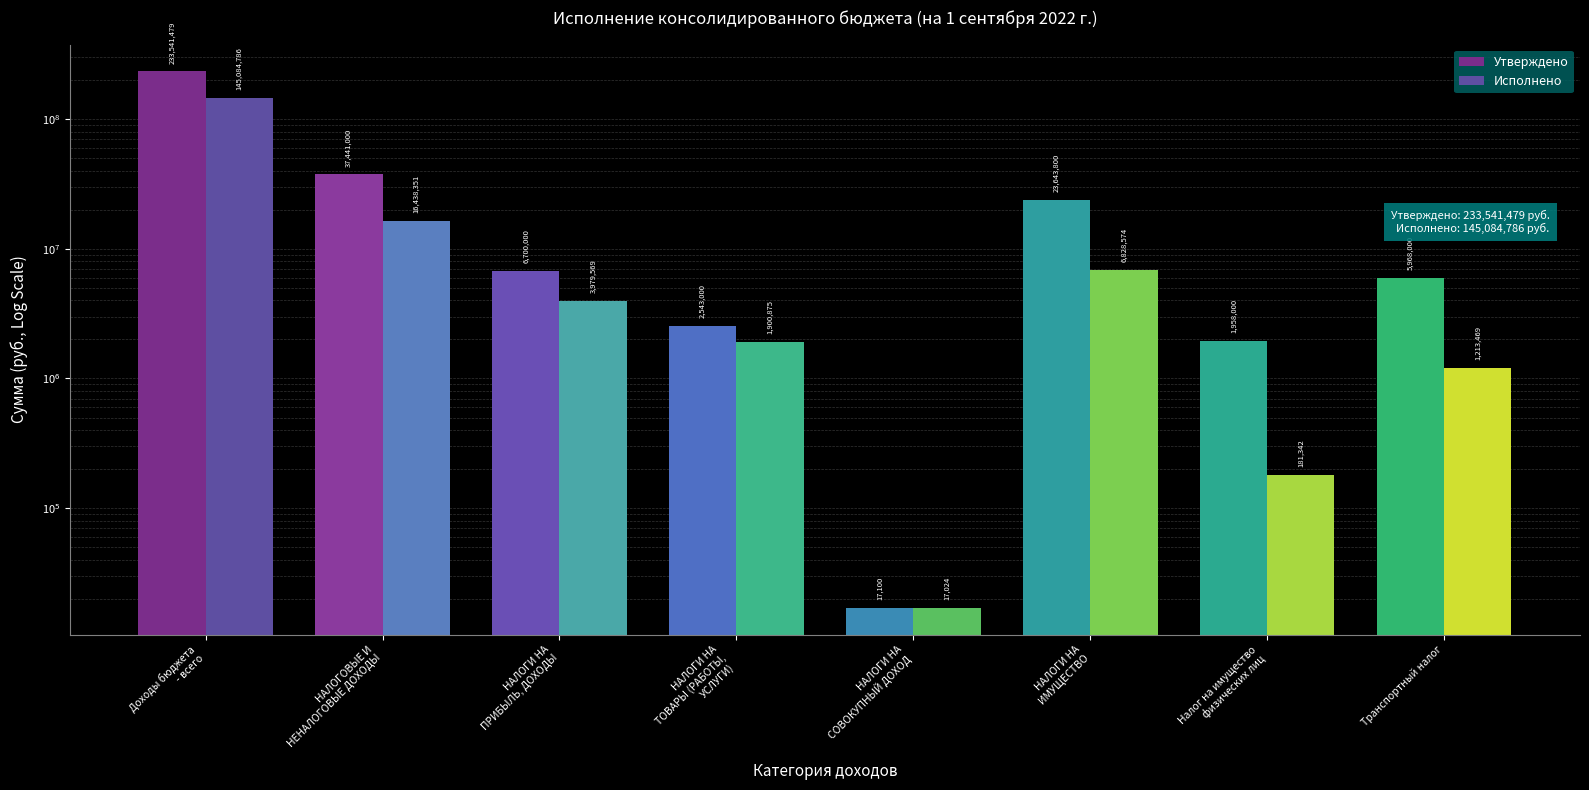

How many bars are there in each group?

2